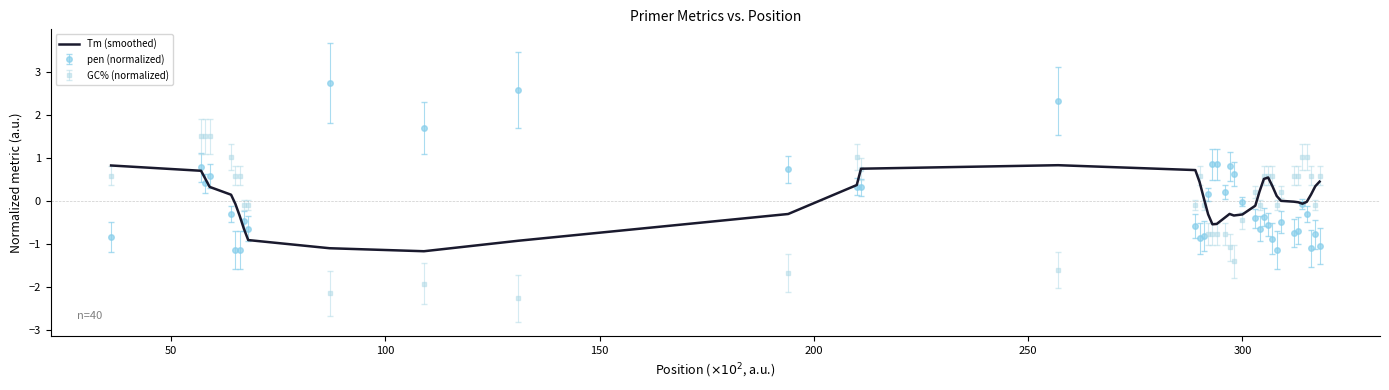

What is the minimum value for pen (normalized)?

-1.1